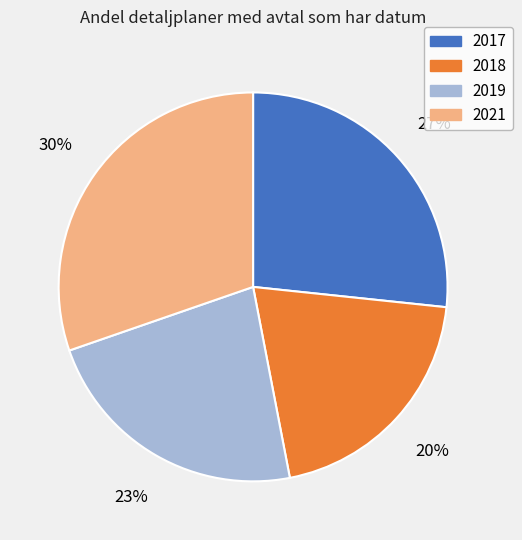

Rank the categories by value from lowest to highest.

2018, 2019, 2017, 2021